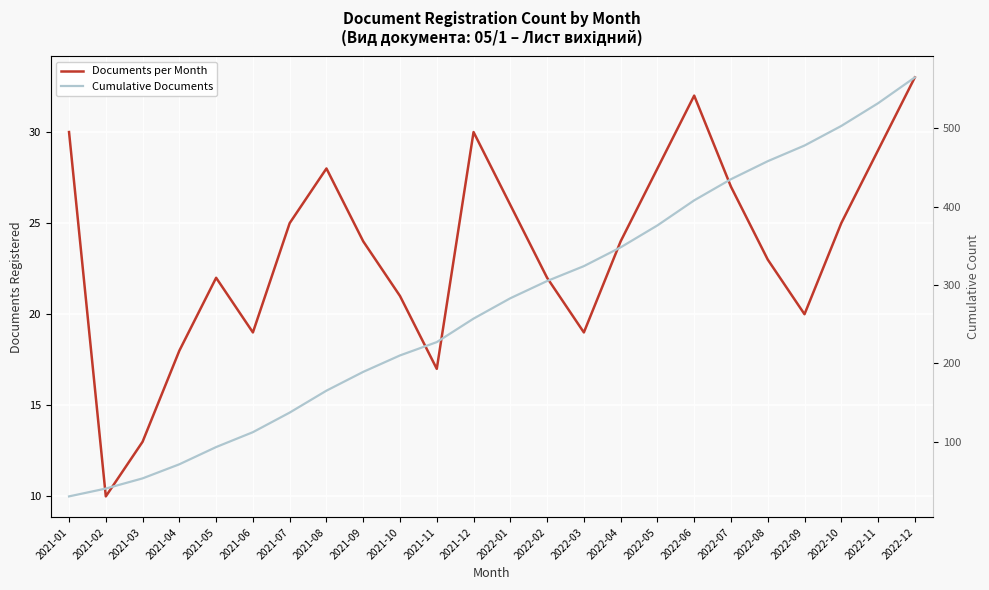

What value does the Cumulative Documents series have at 2021-04, to the nearest 100?

100